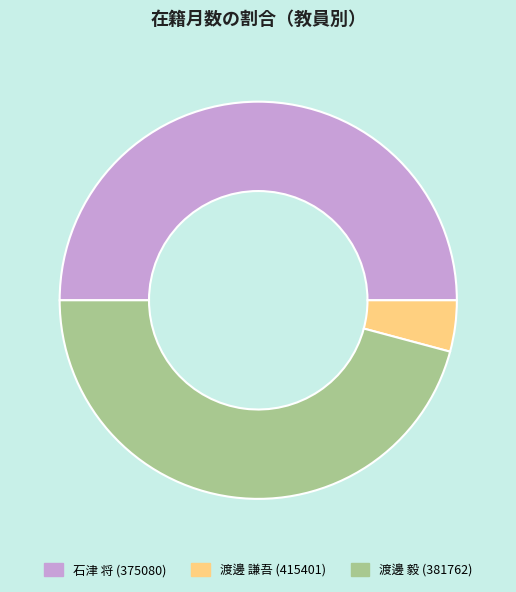

Rank the categories by value from highest to lowest.

石津 将 (375080), 渡邊 毅 (381762), 渡邊 謙吾 (415401)